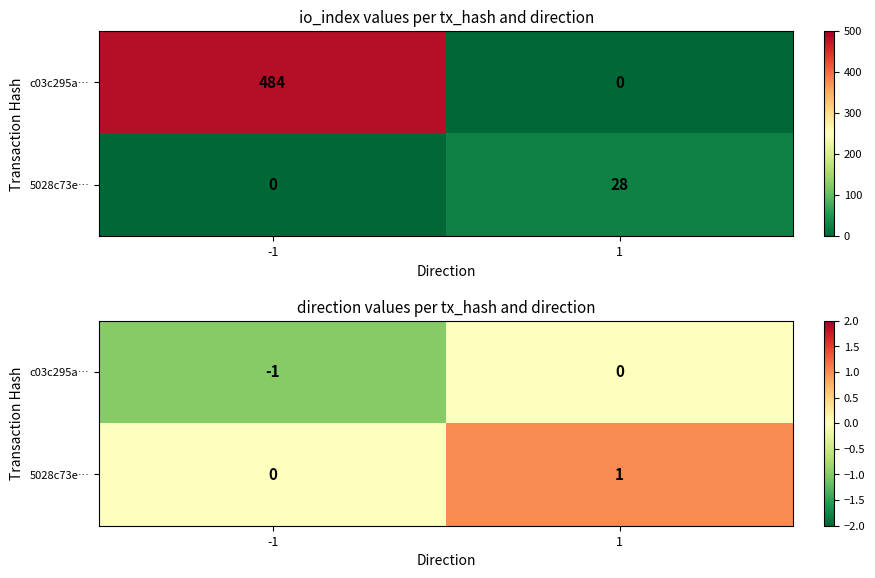

The value of c03c295a… at 1 is 0. True or false?

True